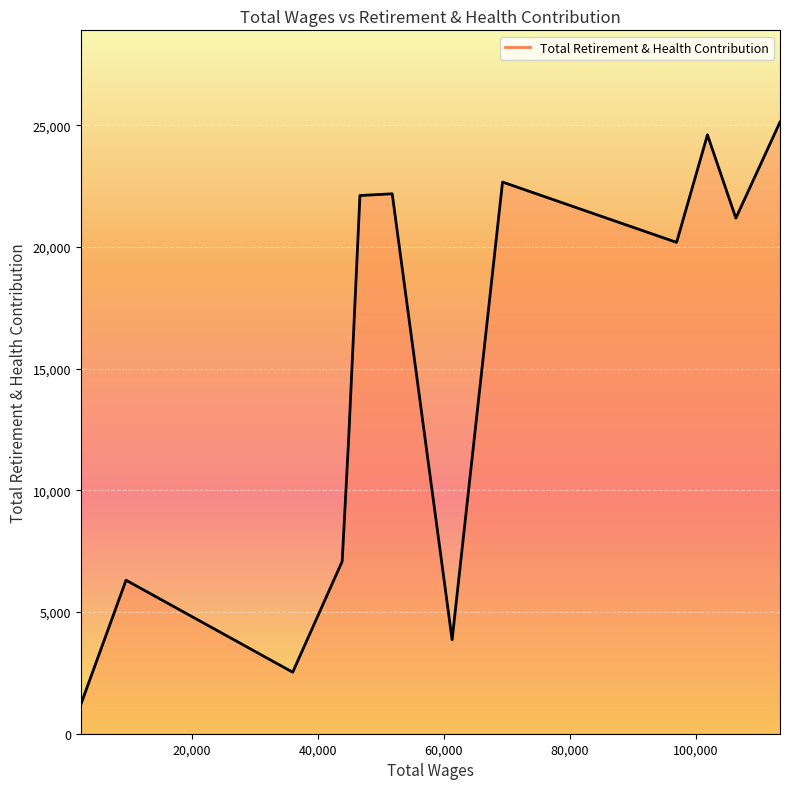

What is the greatest value displayed?

25127